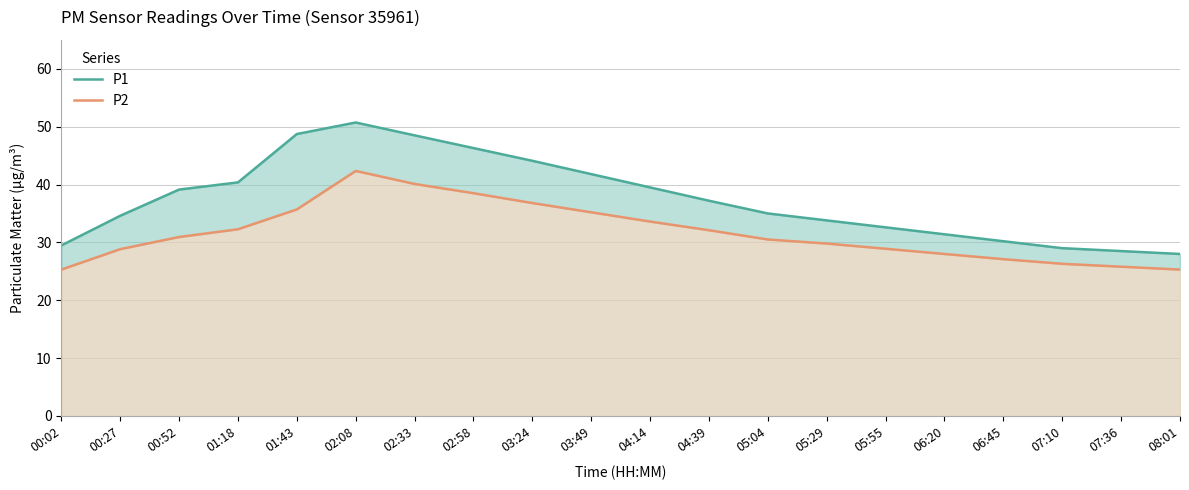

What is the maximum value for P2?

42.4